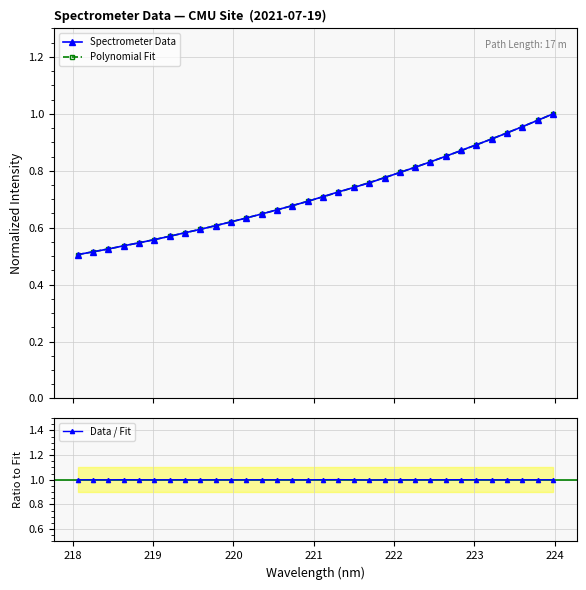

True or false: Data / Fit has more than 0 points higher than both neighbors.

True